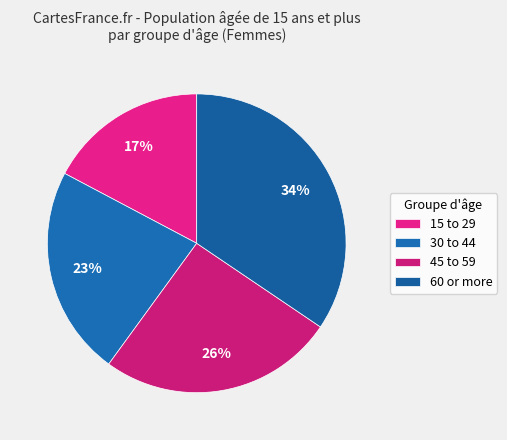

Do 60 or more and 45 to 59 together represent more than half of the pie?

Yes